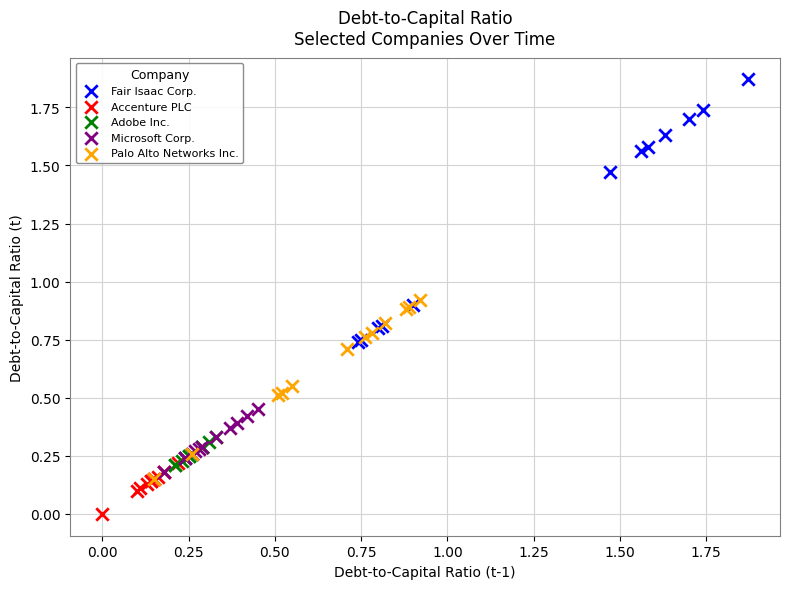

Which series contains the highest Y value?

Fair Isaac Corp.